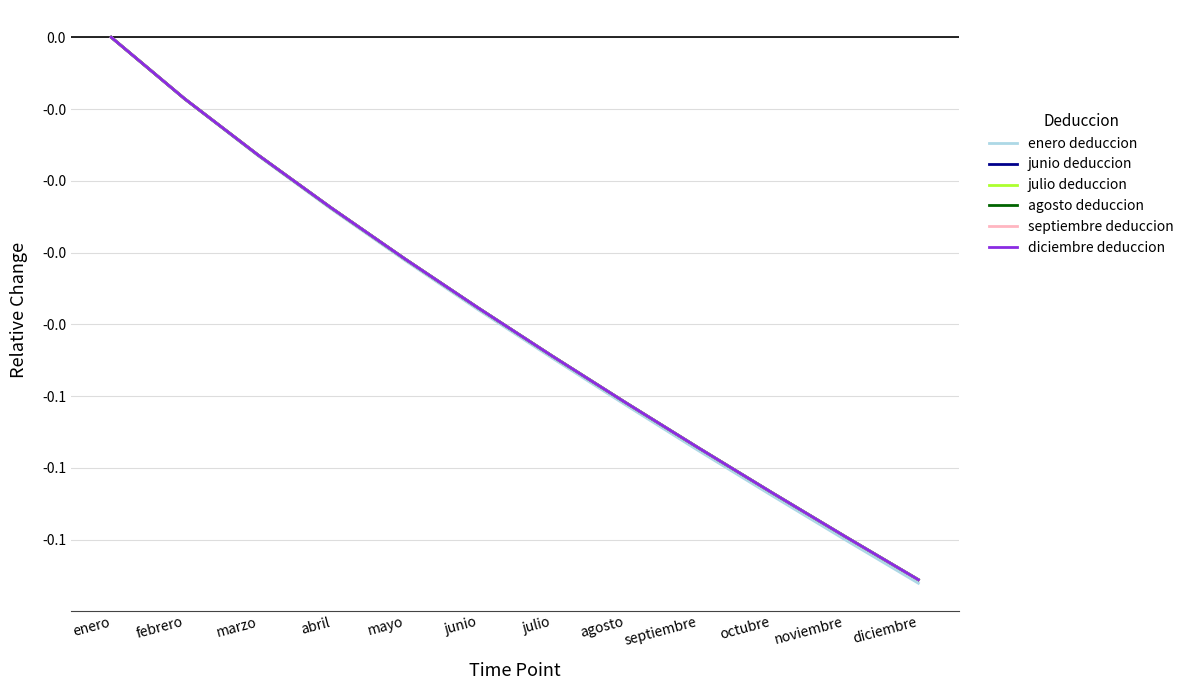

True or false: julio deduccion and agosto deduccion cross at least once.

False